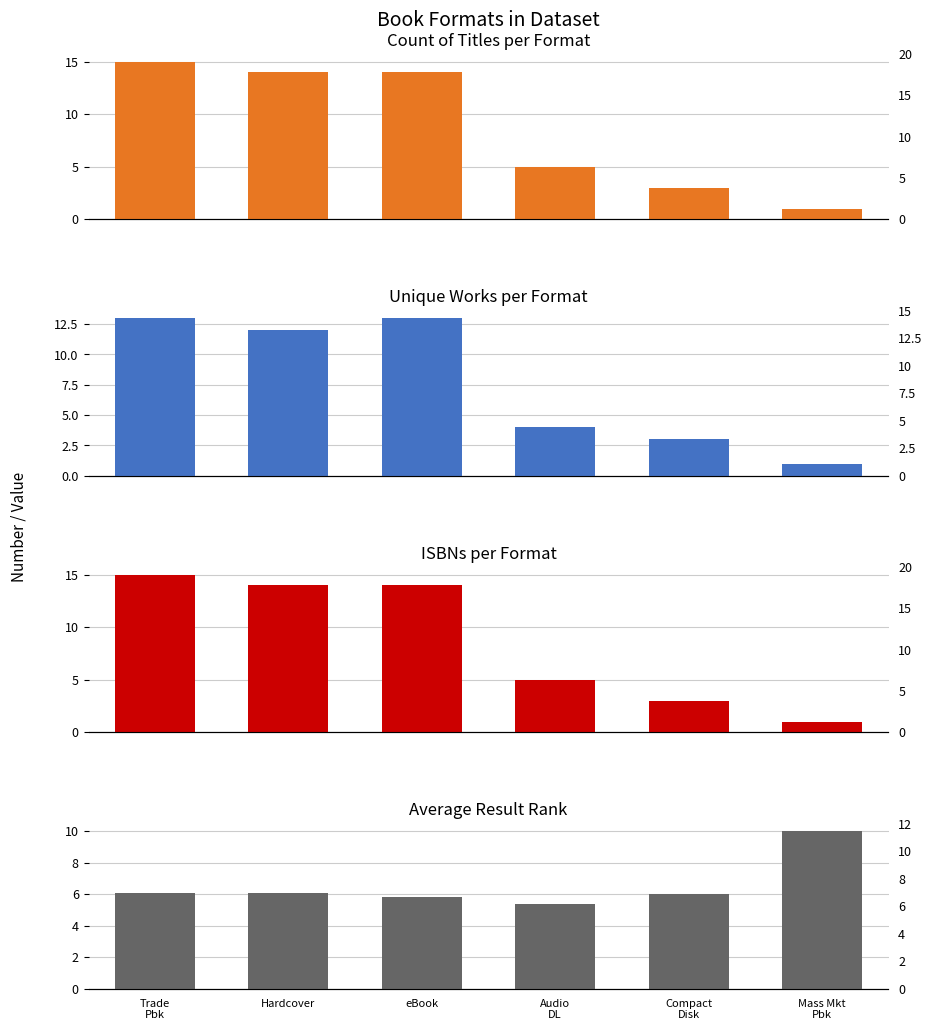

What is the value of the Unique Works per Format bar at the 6th from the left?

1.0